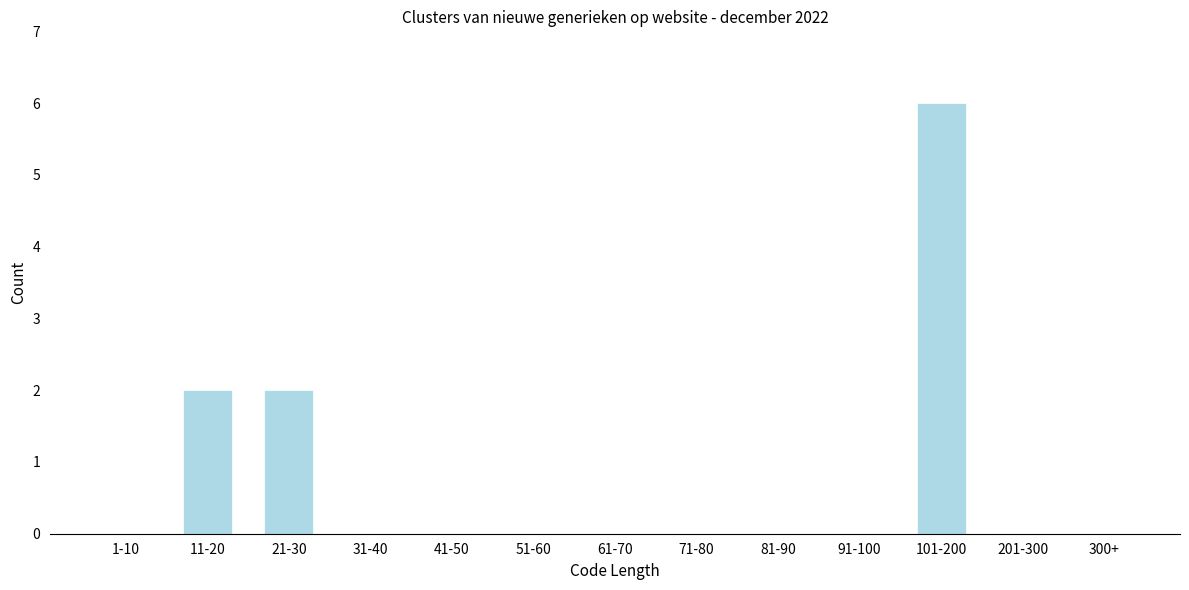

Reading left to right, list all the values displayed in this chart.

1-10=0	11-20=2	21-30=2	31-40=0	41-50=0	51-60=0	61-70=0	71-80=0	81-90=0	91-100=0	101-200=6	201-300=0	300+=0